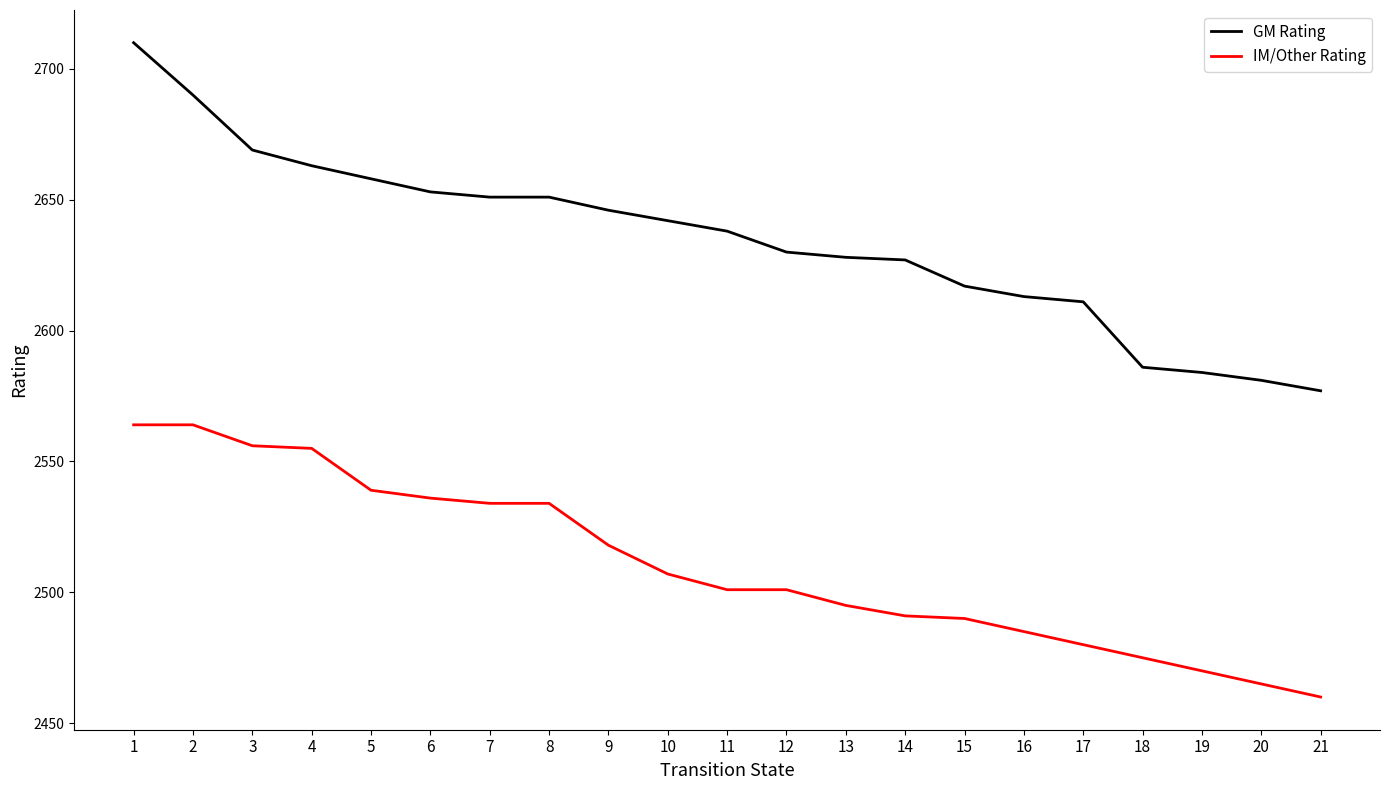

Does the chart display data point markers on the line(s)?

No